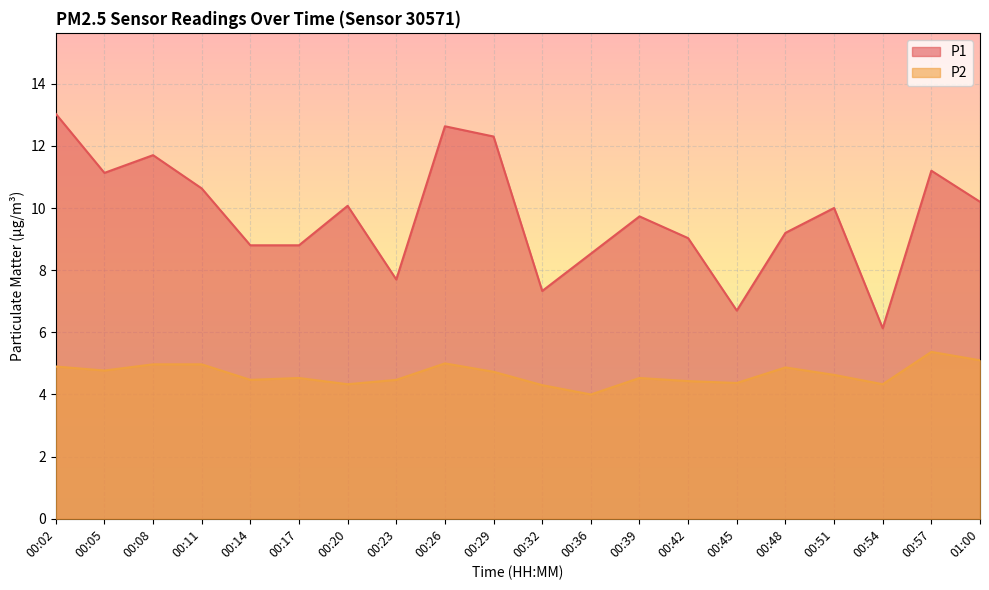

At which category does P1 reach its first local peak?

00:08